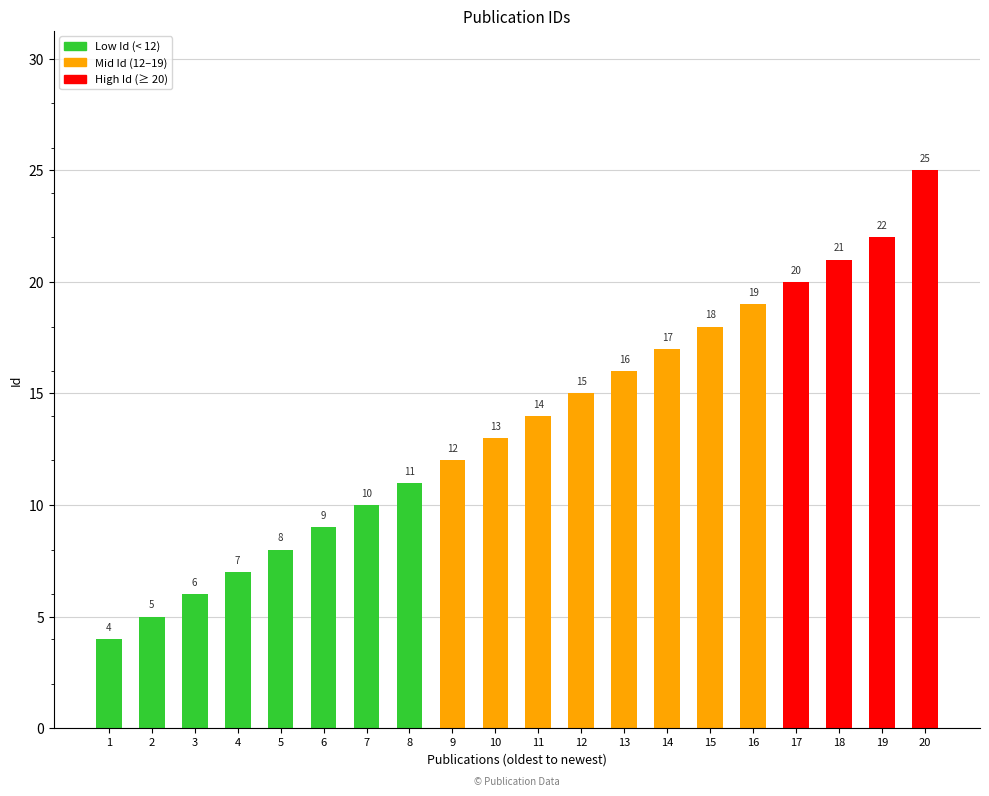

What is the smallest value displayed?

4